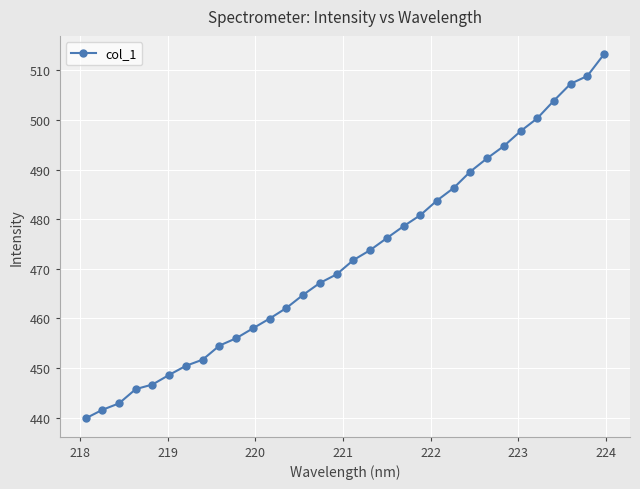

How many categories are shown in the chart?

32